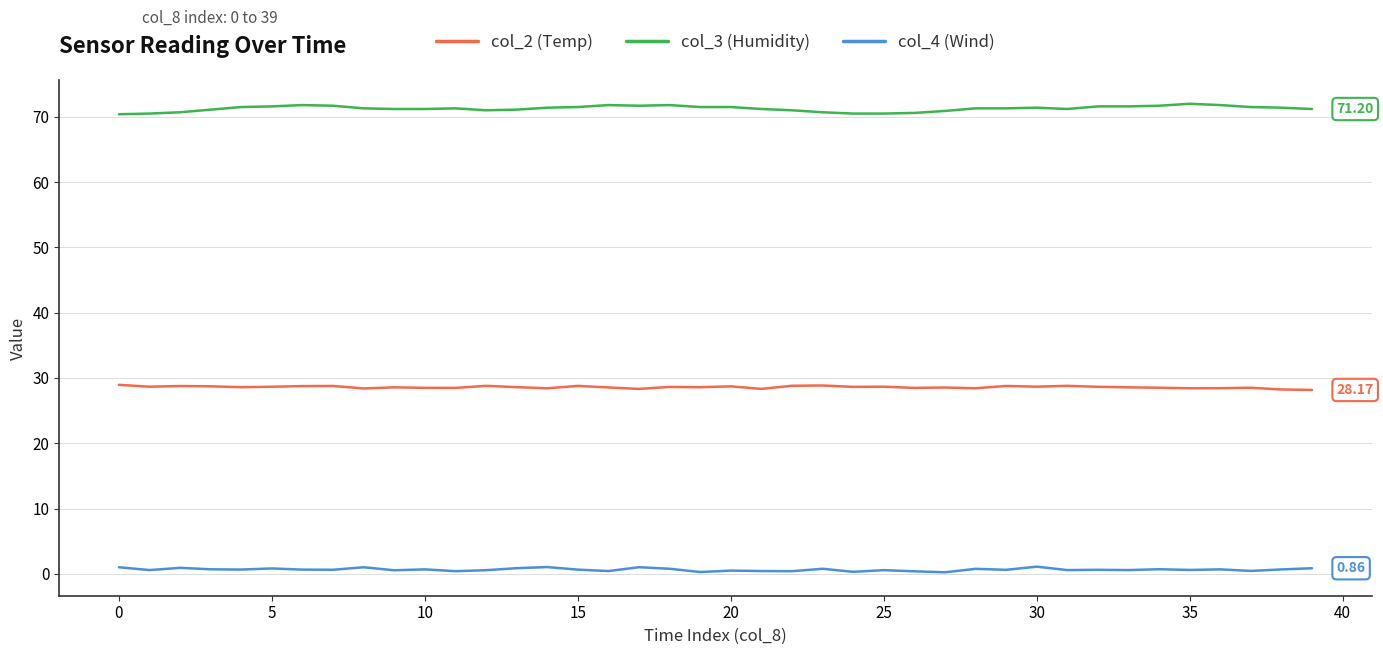

True or false: col_3 (Humidity) and col_2 (Temp) intersect in this chart.

False